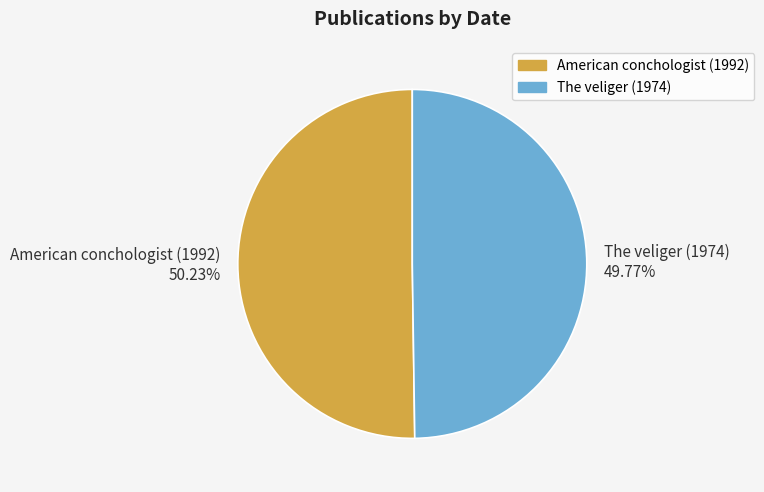

What percentage do The veliger (1974) and American conchologist (1992) together represent?

100.0%